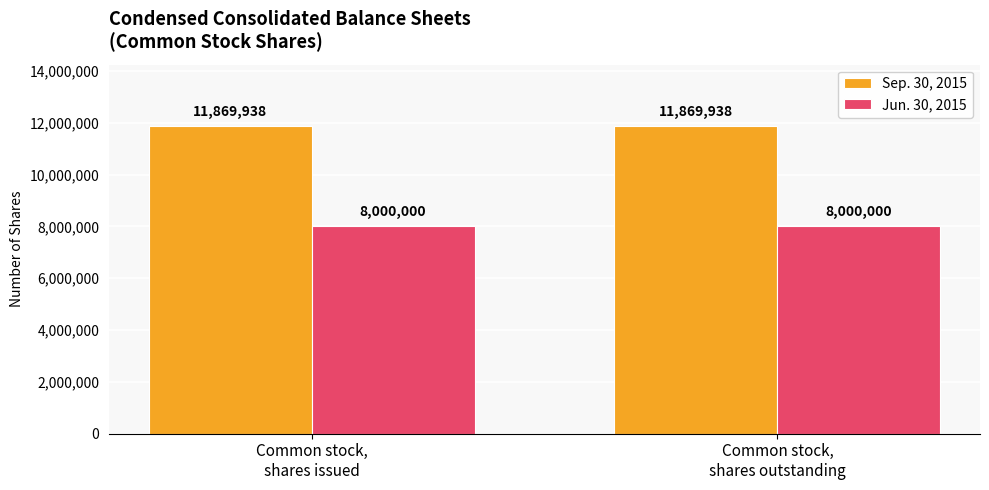

What is the average value of the Sep. 30, 2015 series?

11869938